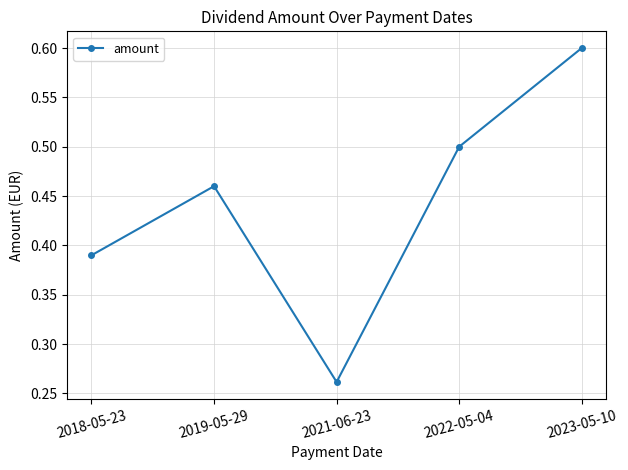

Where is the first local maximum?

2019-05-29